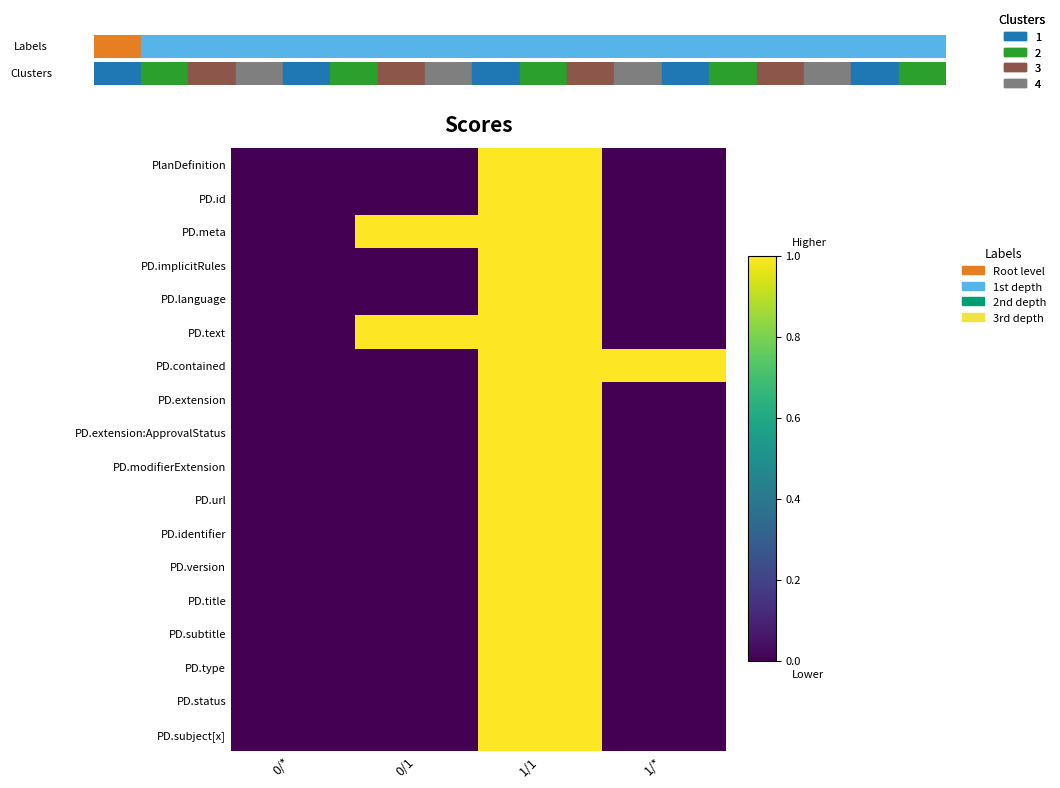

What is the difference between the highest and lowest values at 0/1?

1